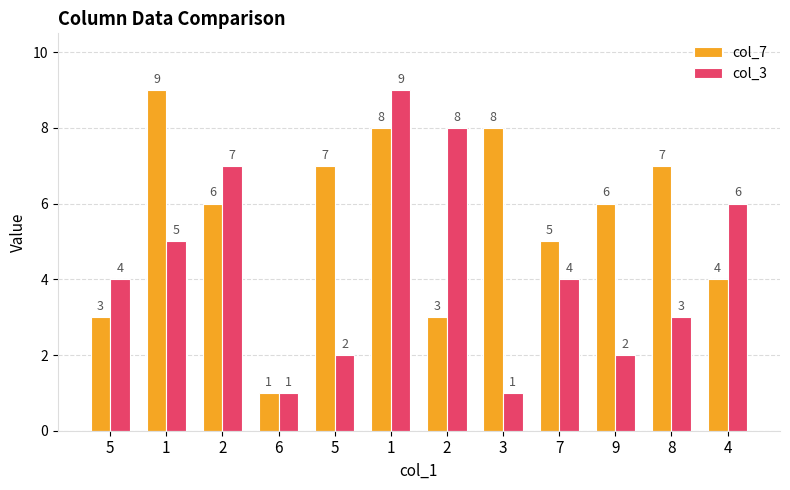

Which has a higher value, 7 or 4?

7